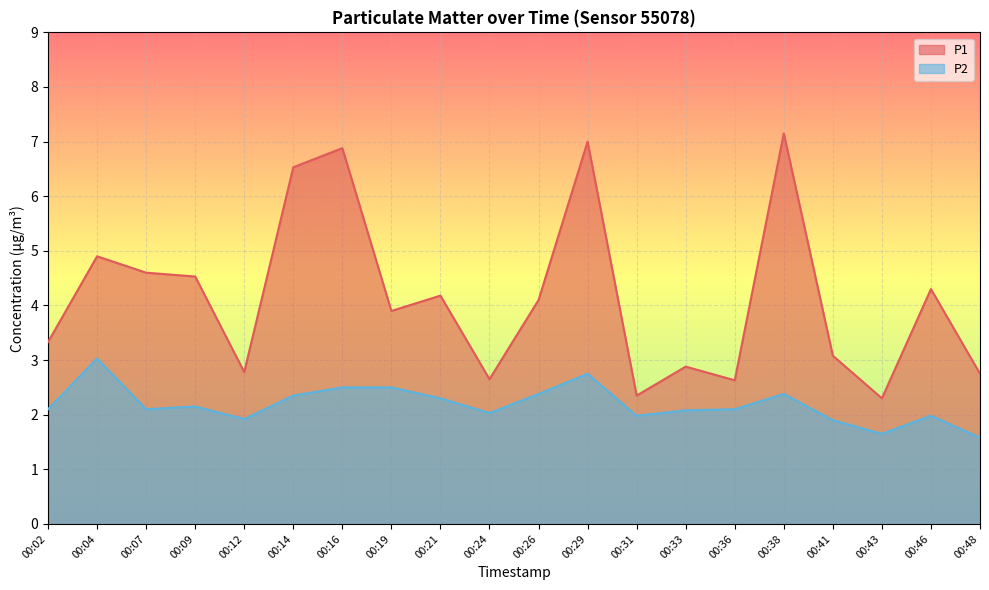

How many lines are shown in the chart?

2